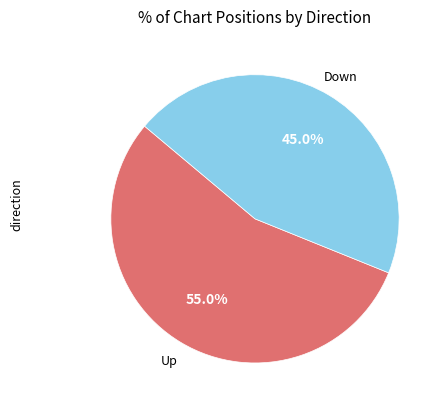

Does any single category account for the majority?

Yes